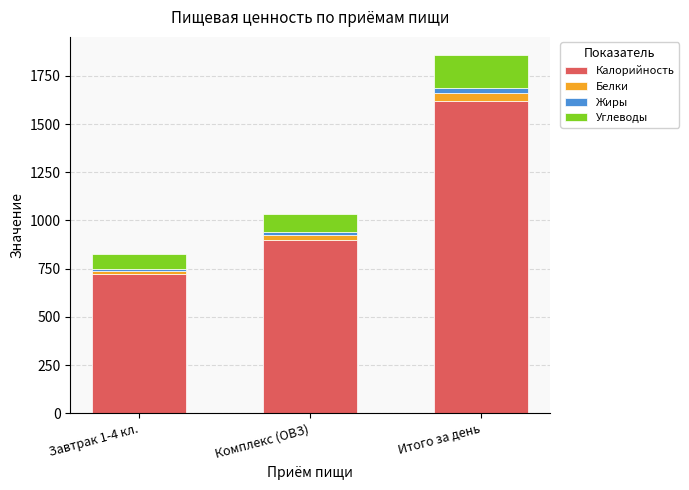

Reading left to right, transcribe the values for Калорийность.

721	901	1622